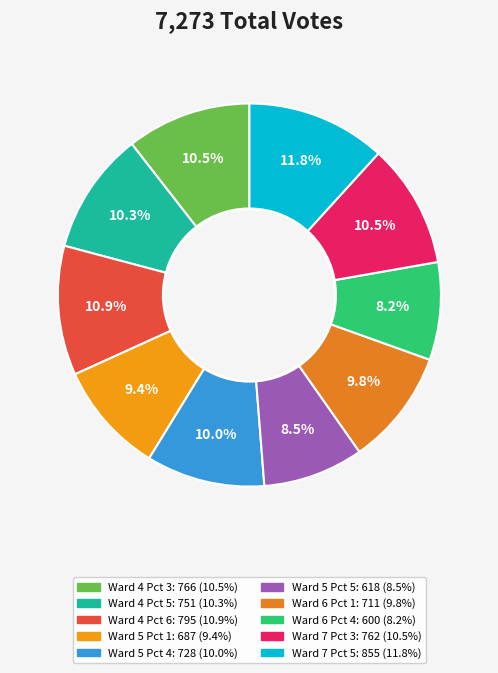

How many slices are in this pie chart?

10